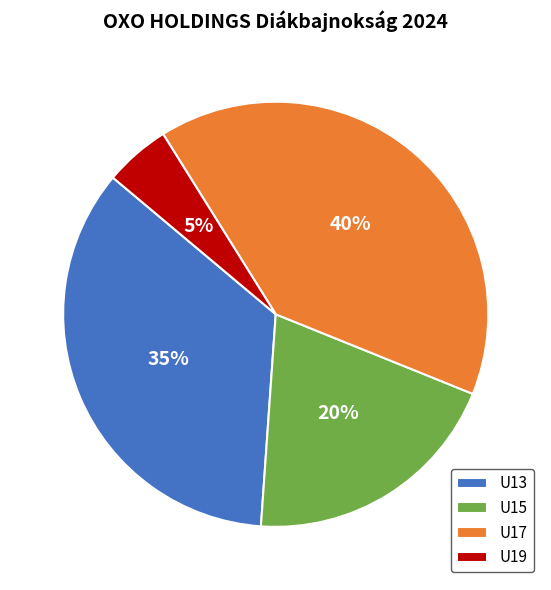

Which slice is the largest?

U17